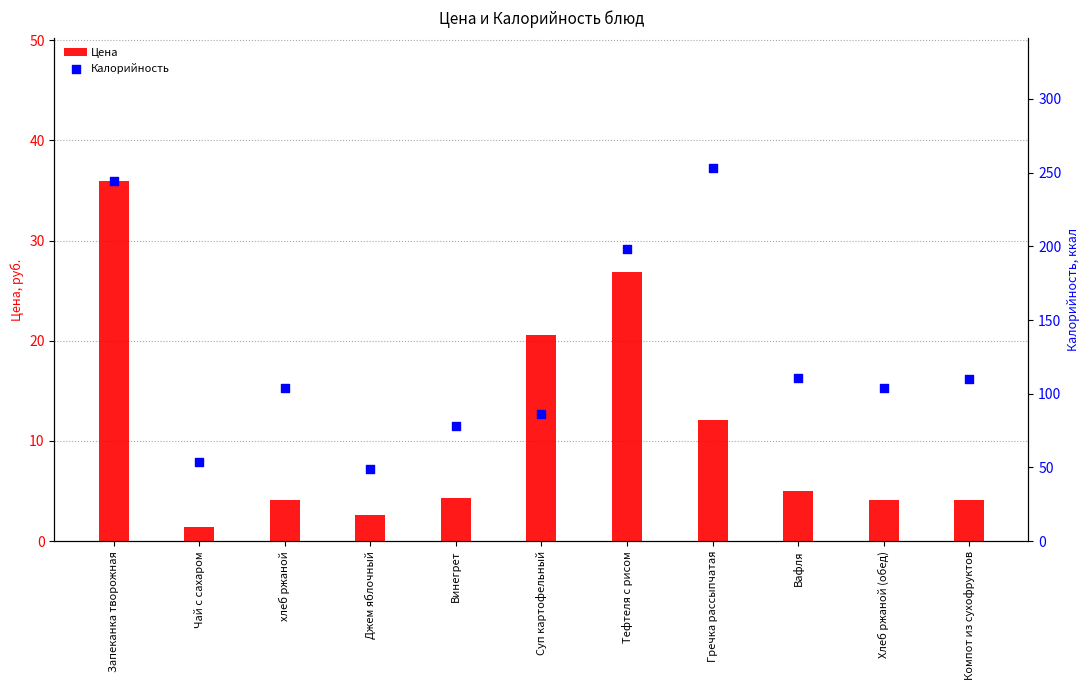

Which series has the widest spread of Y values?

Калорийность